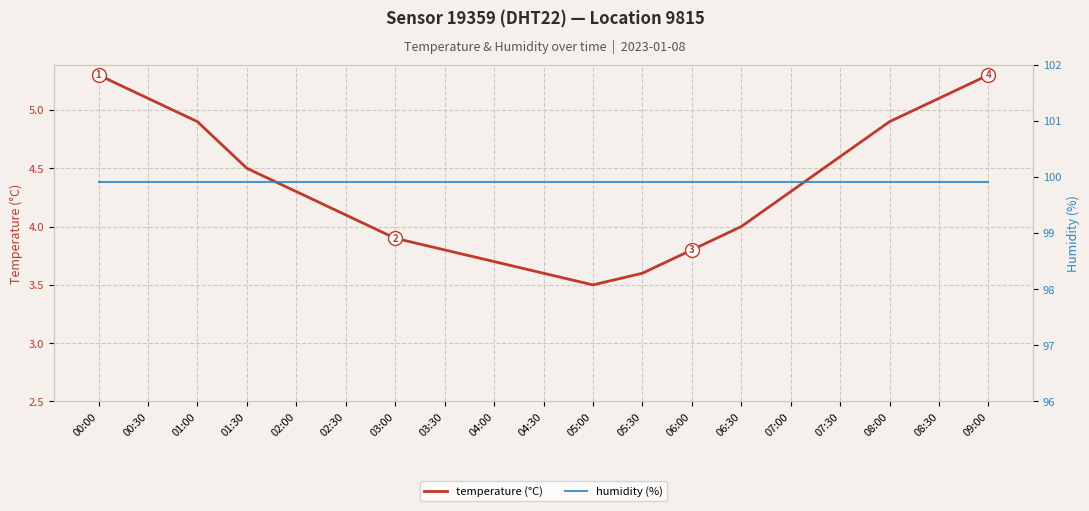

What is the sum of all humidity (%) values?

1898.1